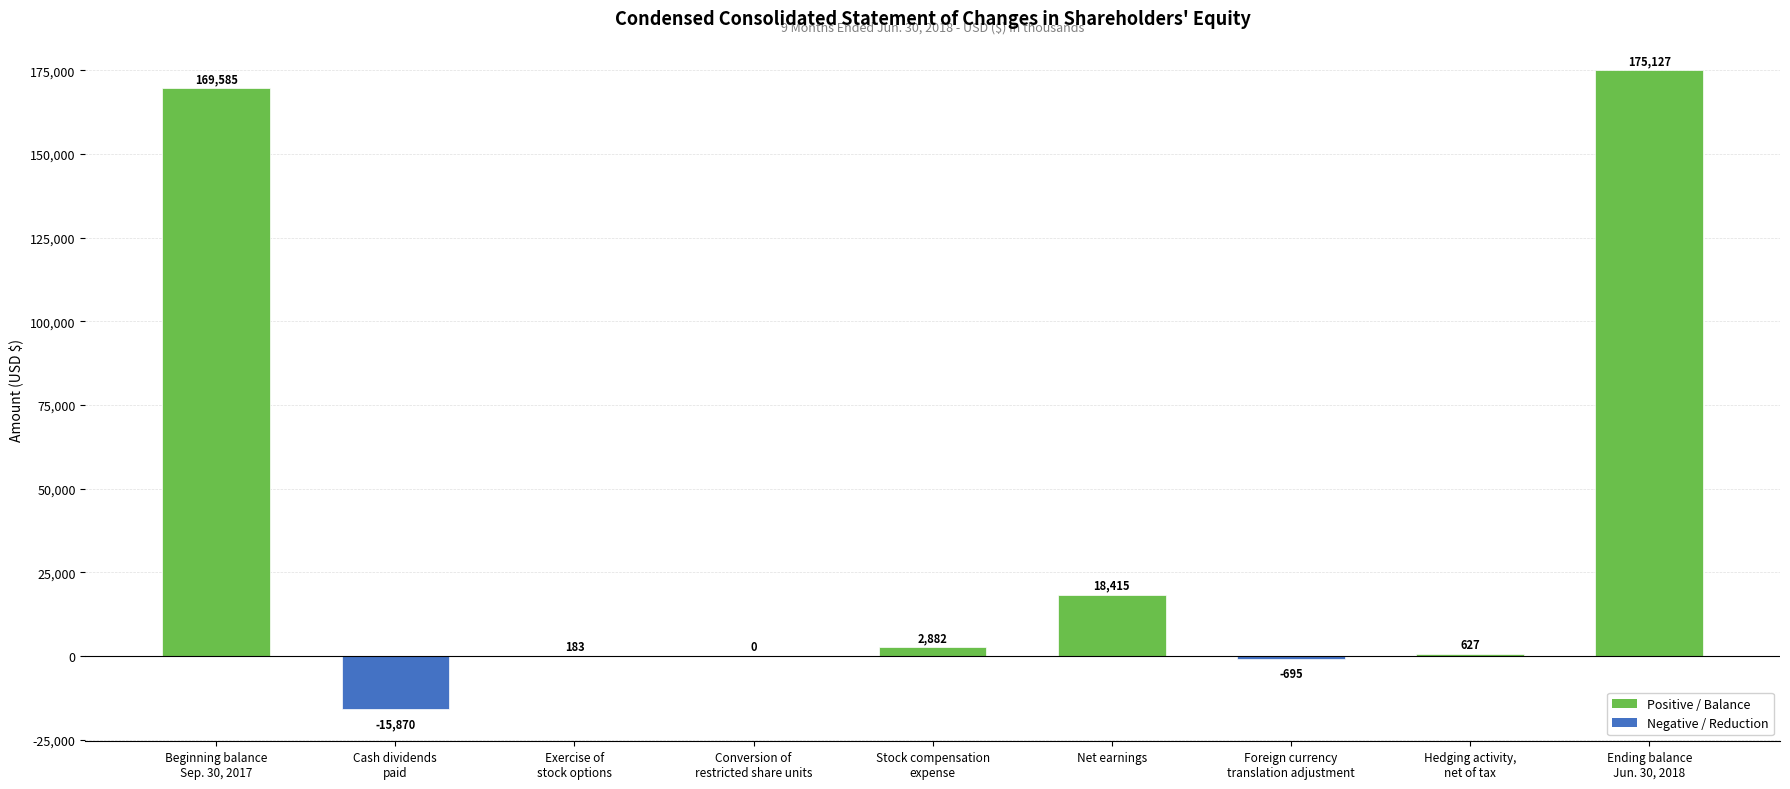

What is the change in value from Cash dividends
paid to Net earnings?

+34285